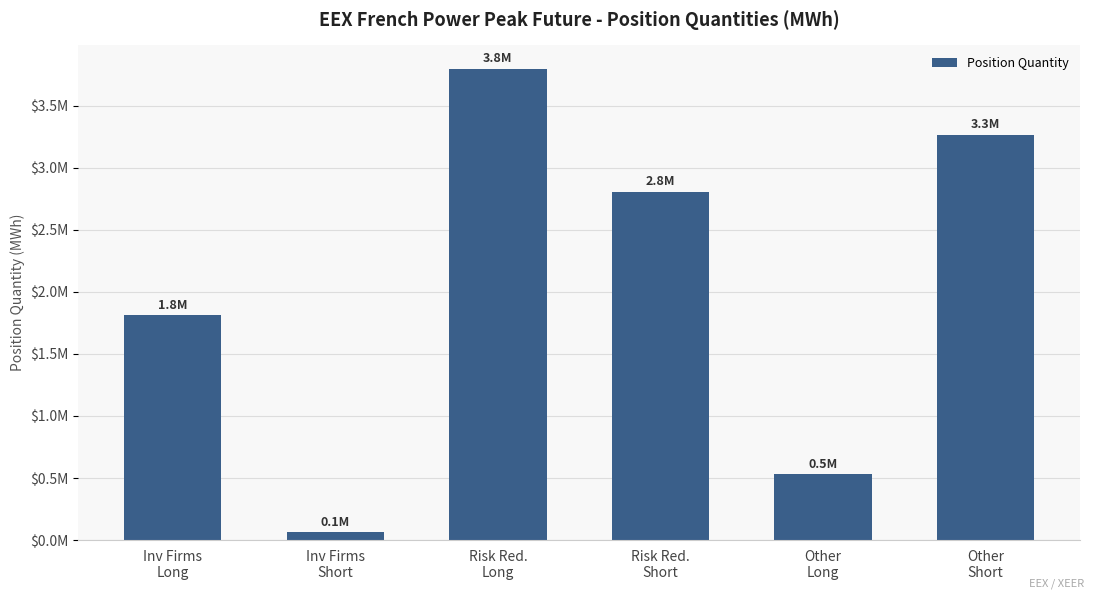

Are the bars horizontal?

No